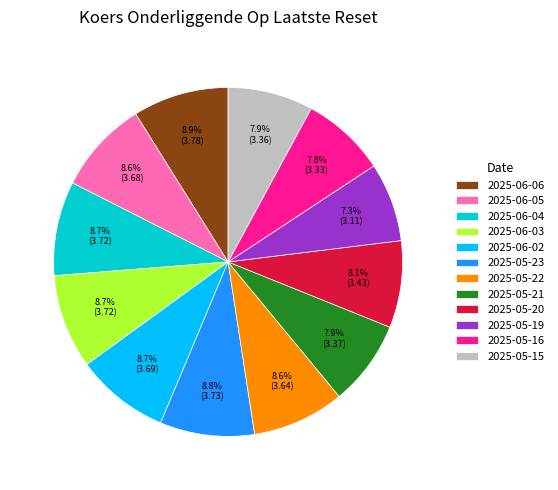

To the nearest percent, what is the combined percentage of 2025-05-23 and 2025-05-21?

17%